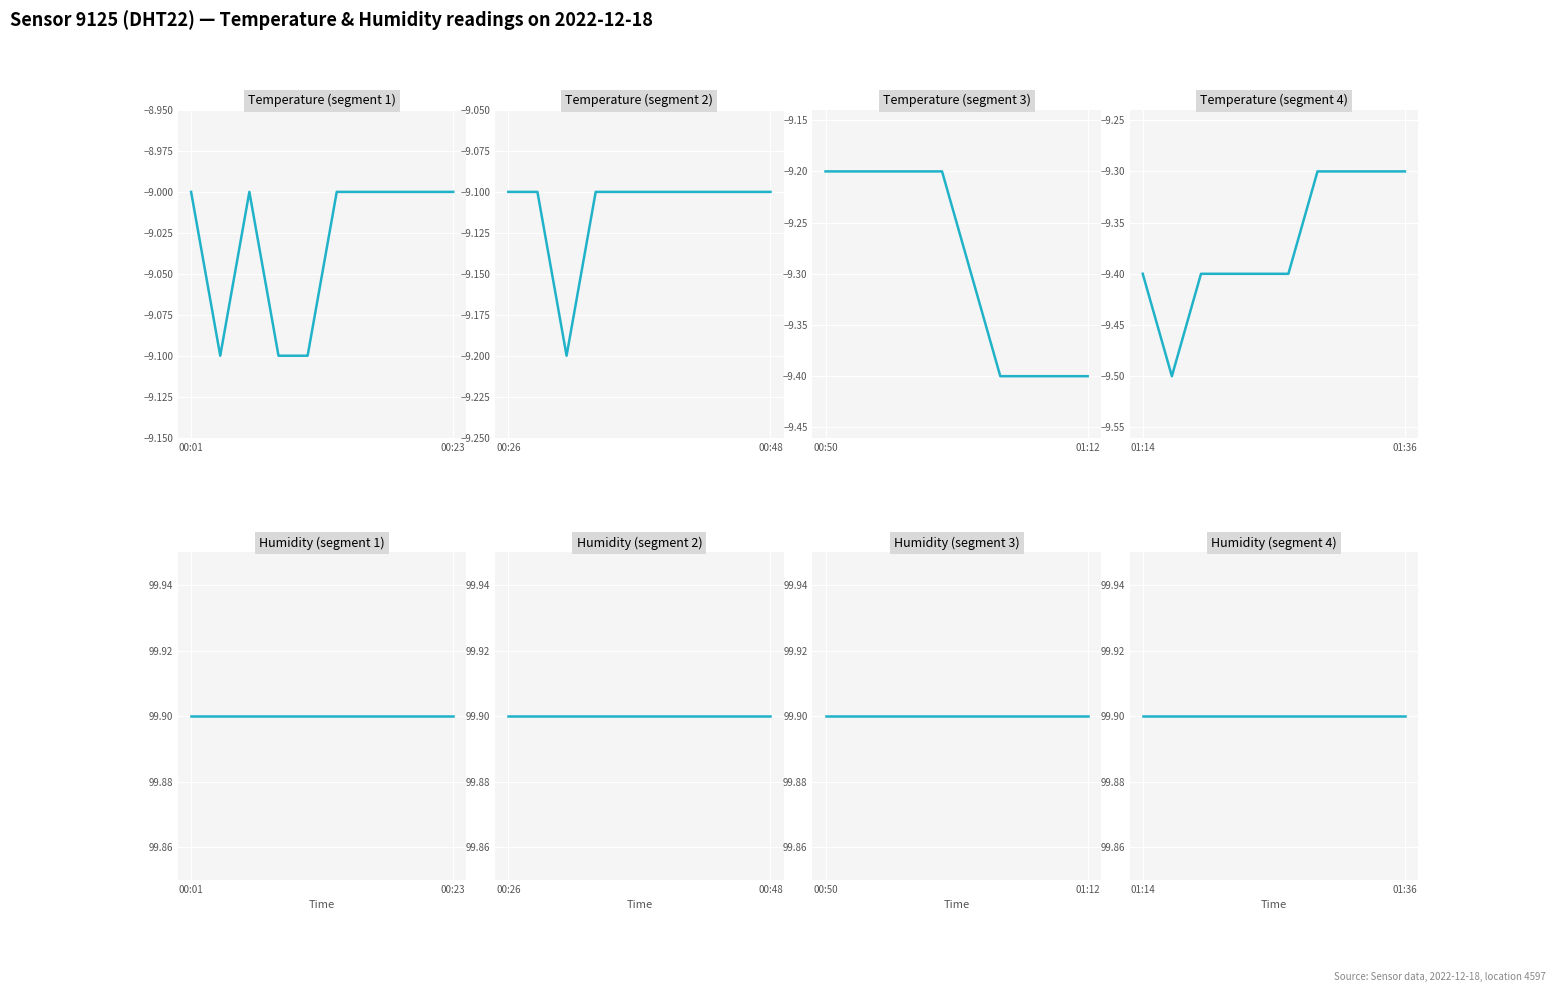

Rank the series at 00:13 from highest to lowest value.

humidity, temperature